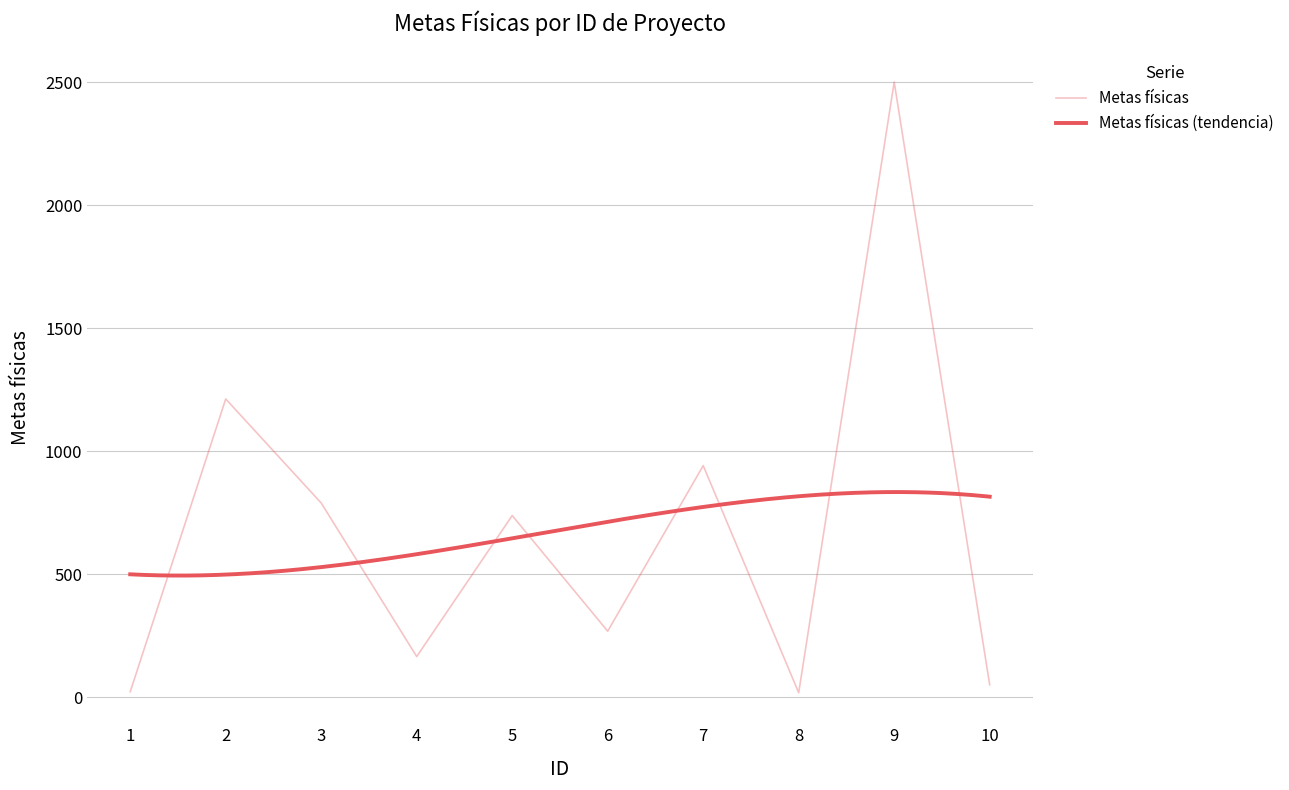

The value at 8 is 18. True or false?

True